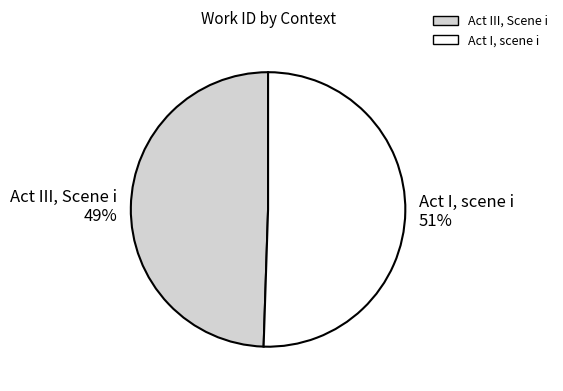

To the nearest percent, what is the average slice percentage?

50%